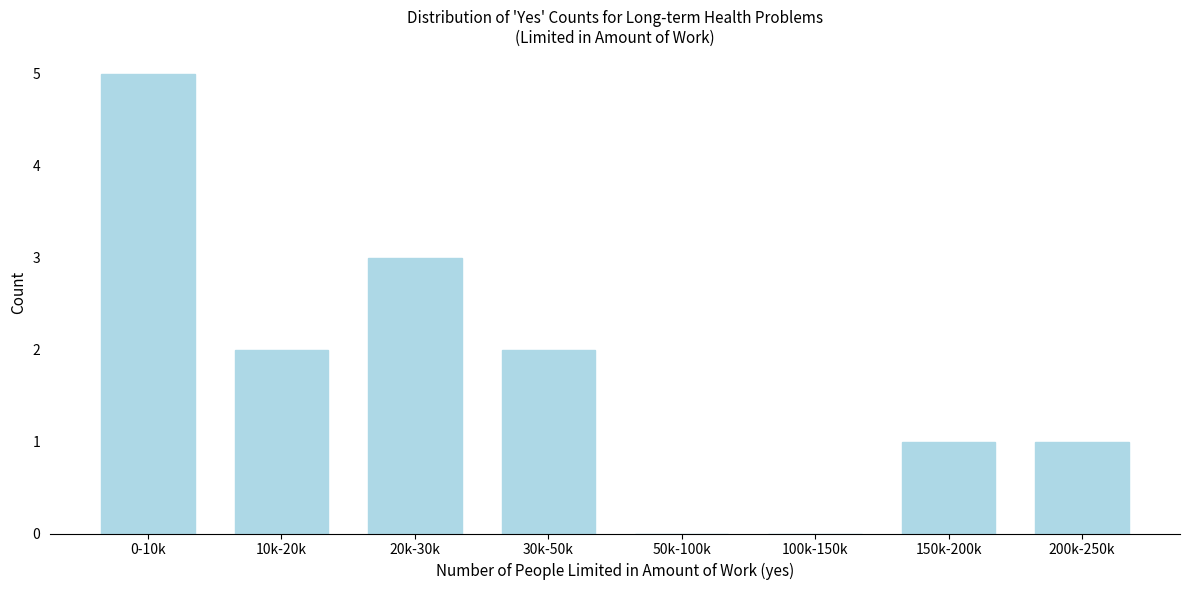

Reading right to left, extract all data points from this chart.

200k-250k=1	150k-200k=1	100k-150k=0	50k-100k=0	30k-50k=2	20k-30k=3	10k-20k=2	0-10k=5